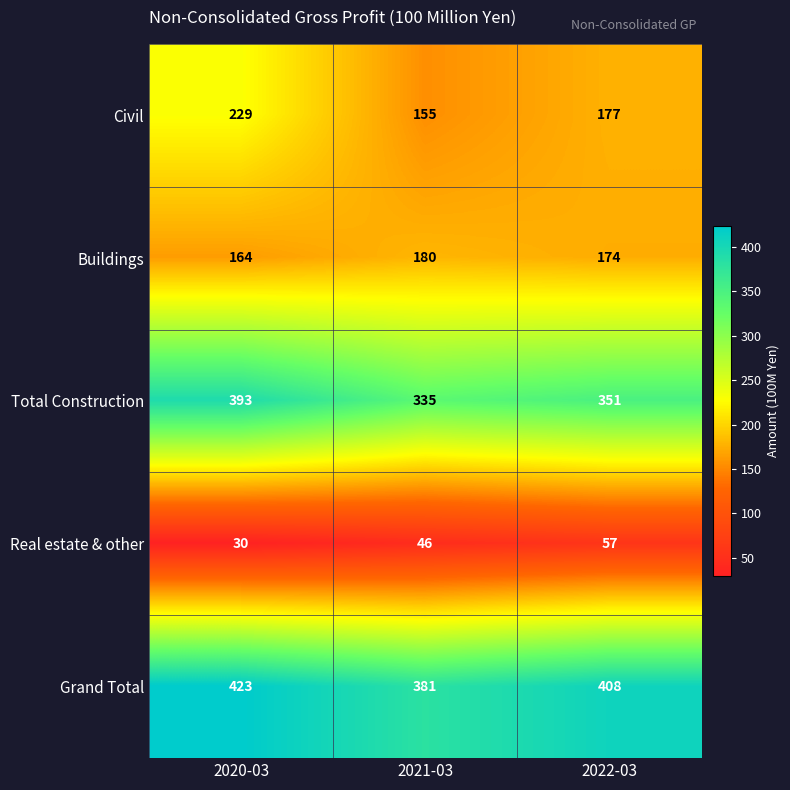

True or false: Total Construction has a value of 351 at 2022-03.

True